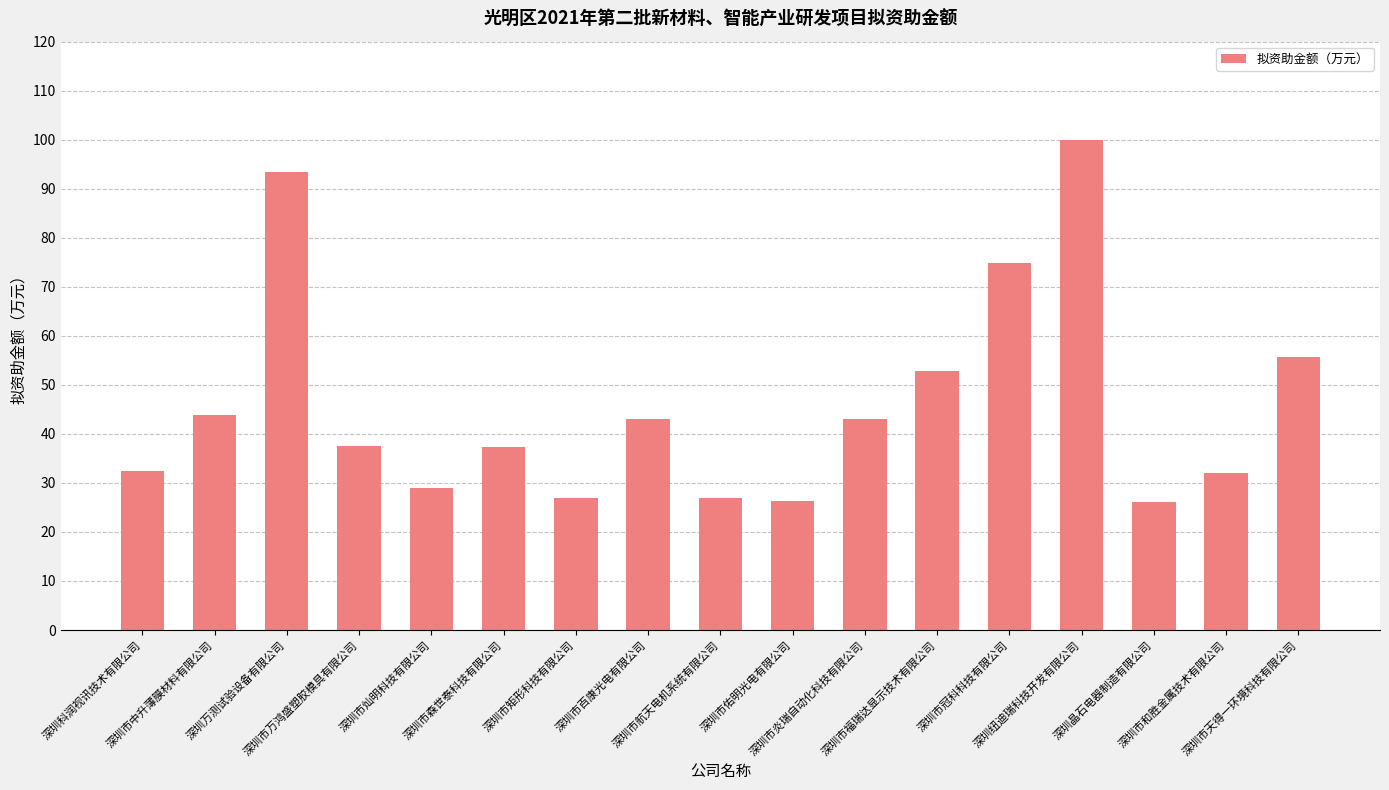

What is the greatest value displayed?

100.0